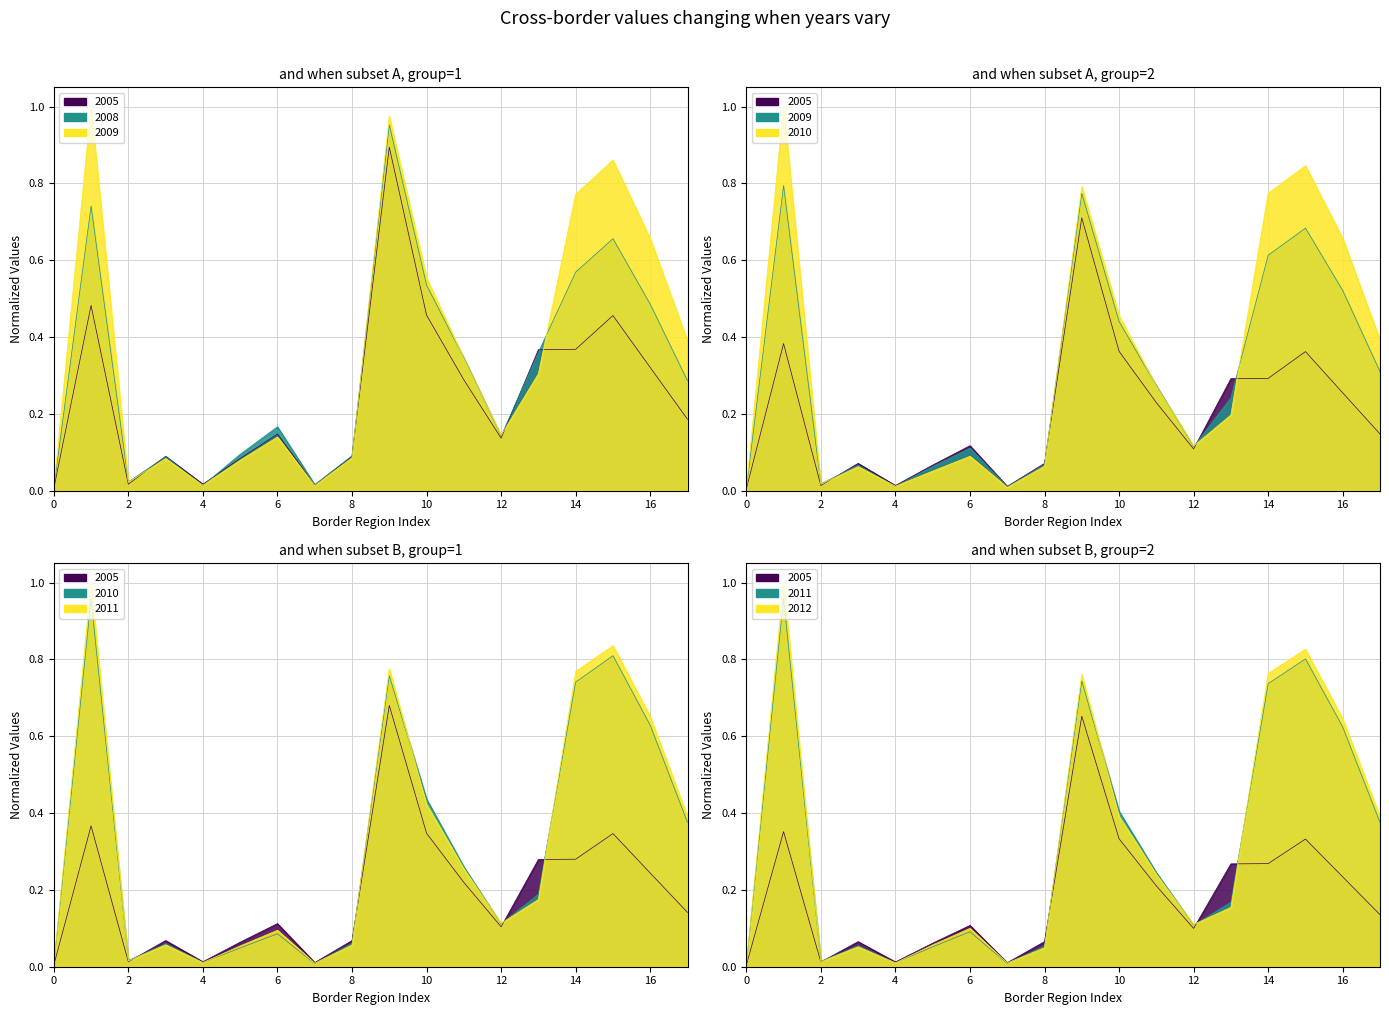

How many series are shown in this chart?

6